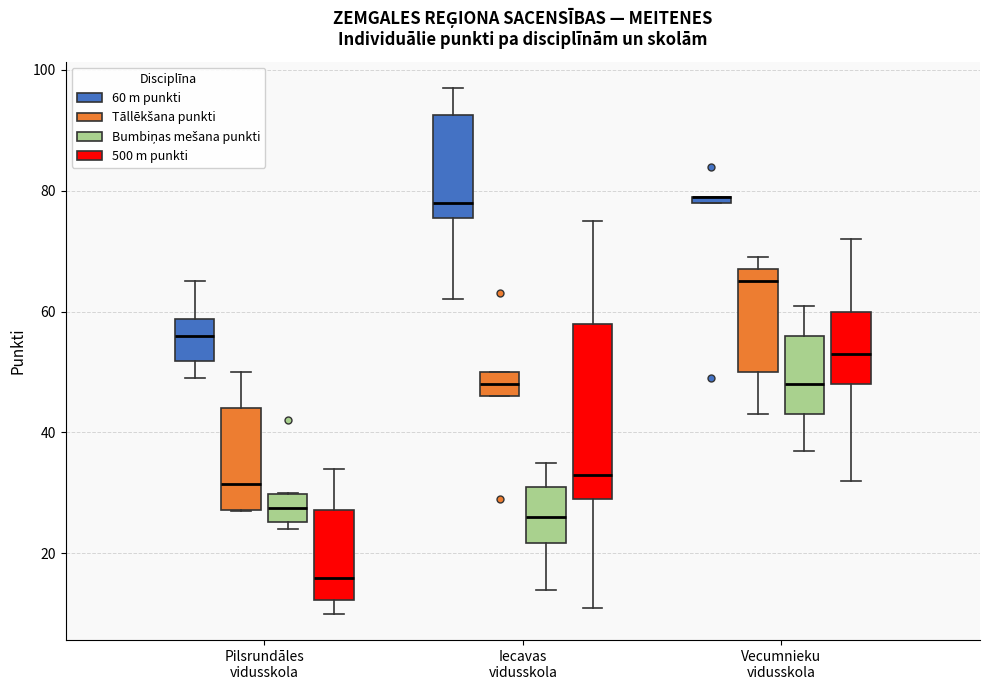

Where does the upper whisker of the box for Pilsrundāles vidusskola (Tāllēkšana punkti) end on the y-axis? The values are not printed on the chart, so give them approximately, as read against the axis.

50